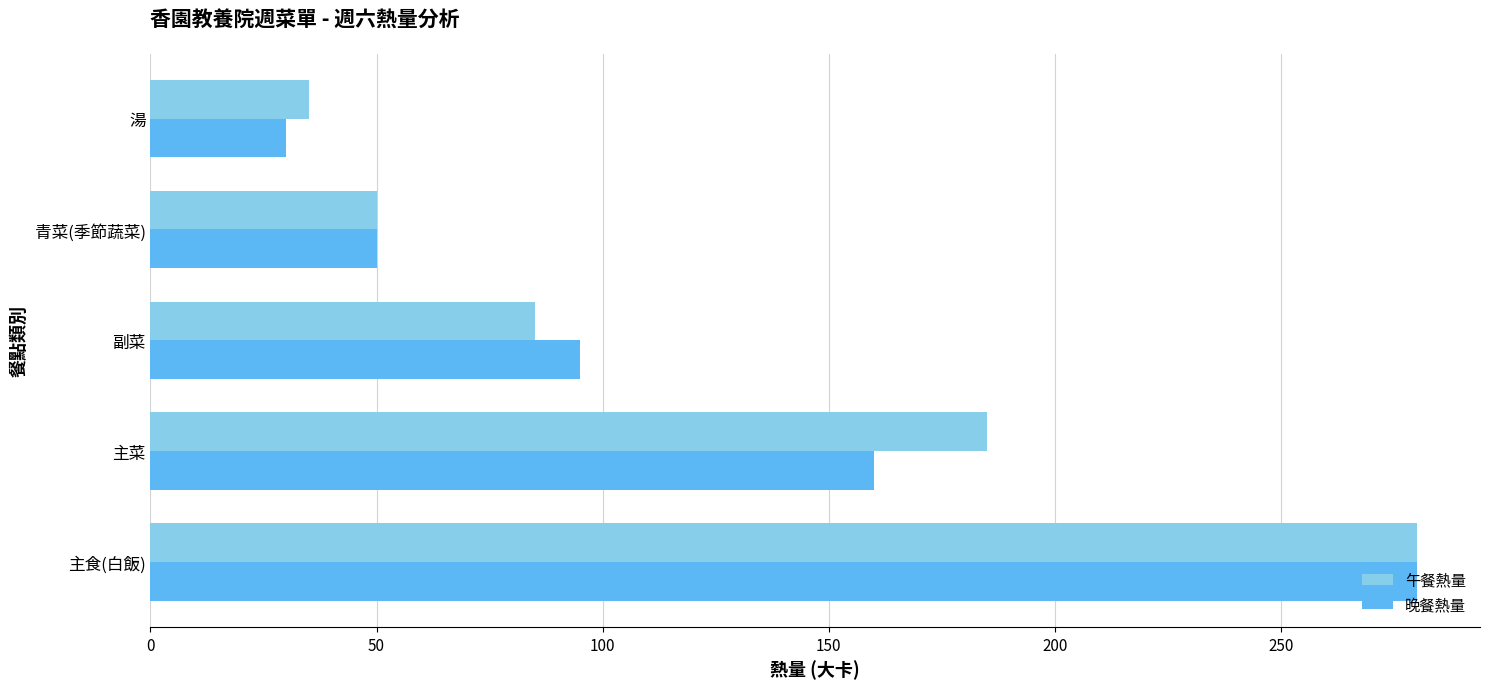

What is the maximum value for 午餐熱量?

280